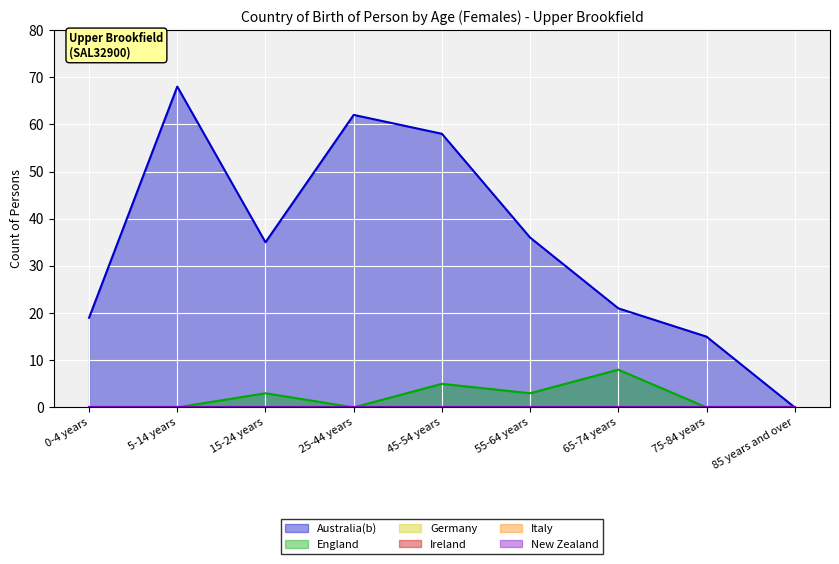

The value of Italy at 0-4 years is 0. True or false?

True